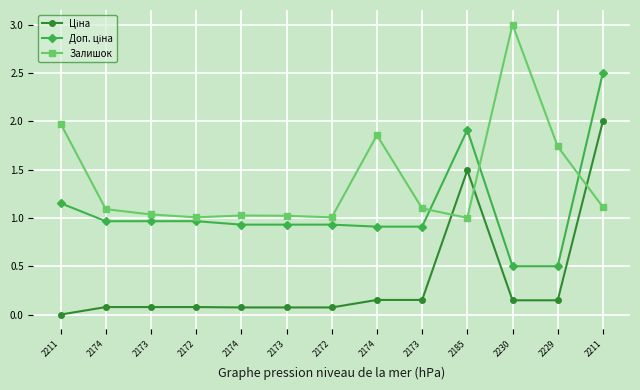

Reading left to right, list all the values displayed in this chart.

Ціна: 0.0	0.1	0.1	0.1	0.1	0.1	0.1	0.2	0.2	1.5	0.1	0.1	2.0
Доп. ціна: 1.2	1.0	1.0	1.0	0.9	0.9	0.9	0.9	0.9	1.9	0.5	0.5	2.5
Залишок: 2.0	1.1	1.0	1.0	1.0	1.0	1.0	1.9	1.1	1.0	3.0	1.7	1.1